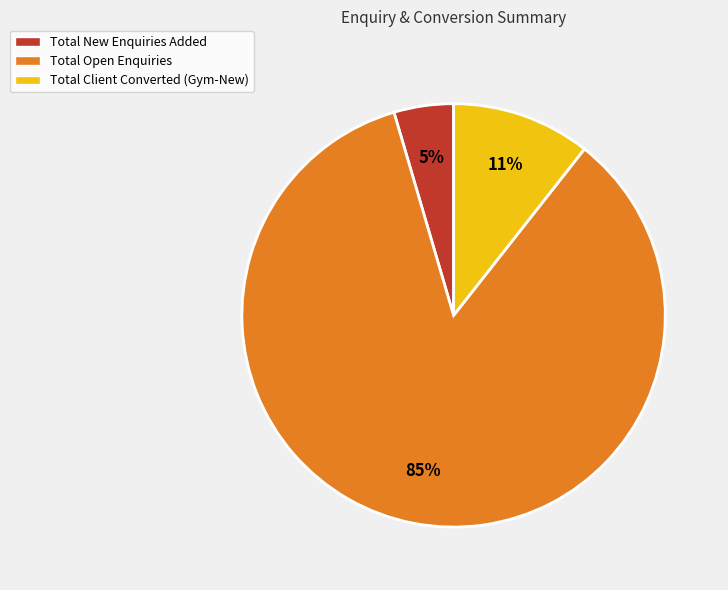

Do Total New Enquiries Added and Total Client Converted (Gym-New) together represent more than half of the pie?

No